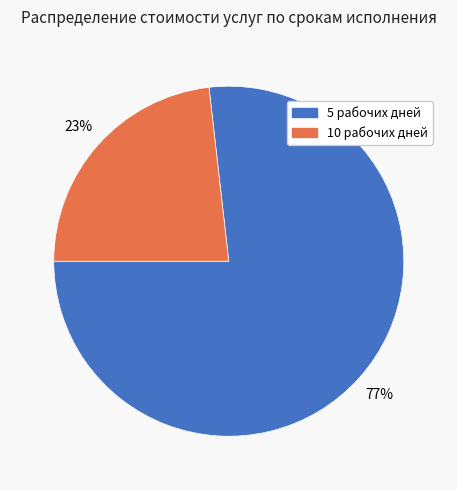

To the nearest percent, what is the average slice percentage?

50%